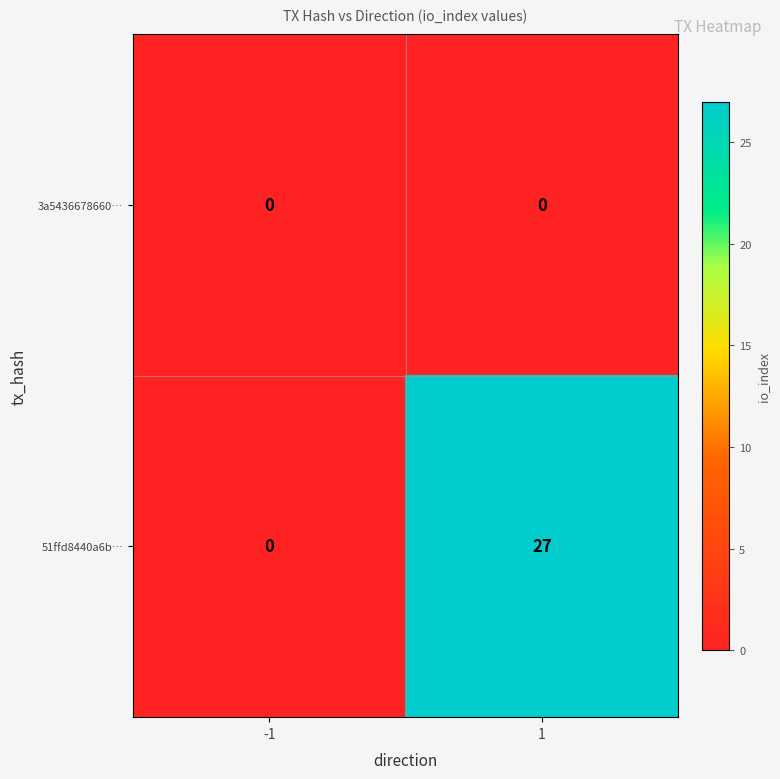

List the series in order of their peak value, highest first.

51ffd8440a6b…, 3a5436678660…